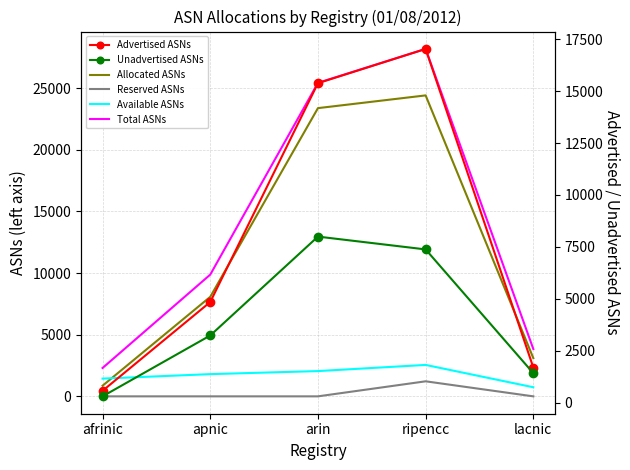

True or false: Total ASNs and Allocated ASNs cross at least once.

False